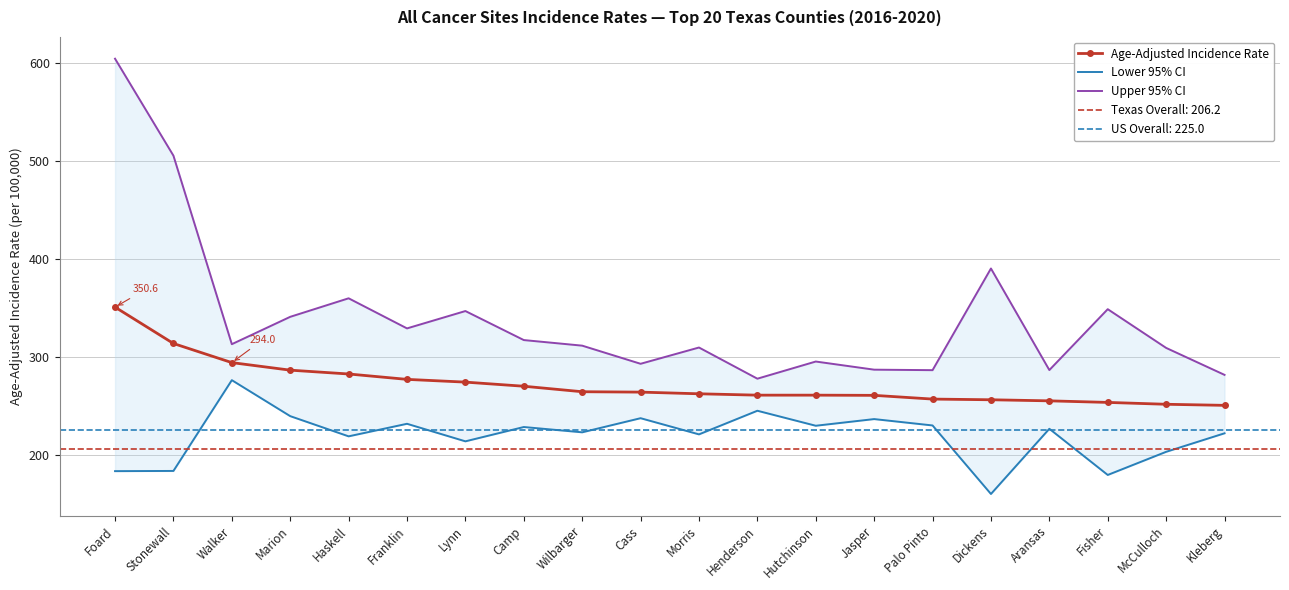

True or false: Age-Adjusted Incidence Rate has more than 0 points higher than both neighbors.

False